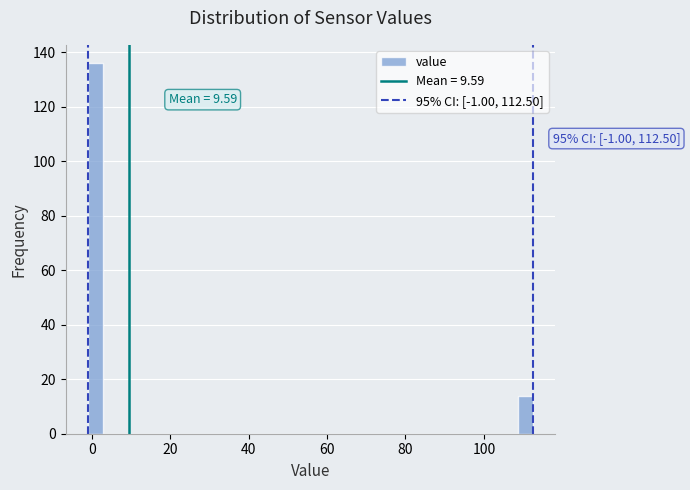

Read against the x-axis, roughly where is the centre of the tallest bar?

0